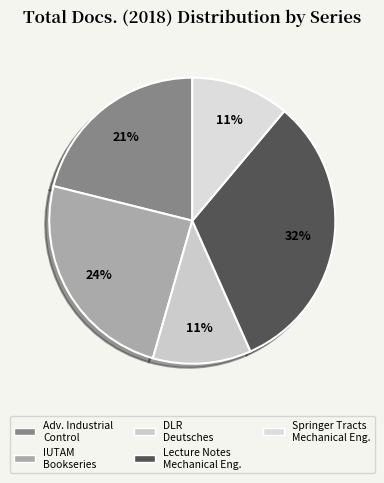

Count the number of slices in the pie.

5